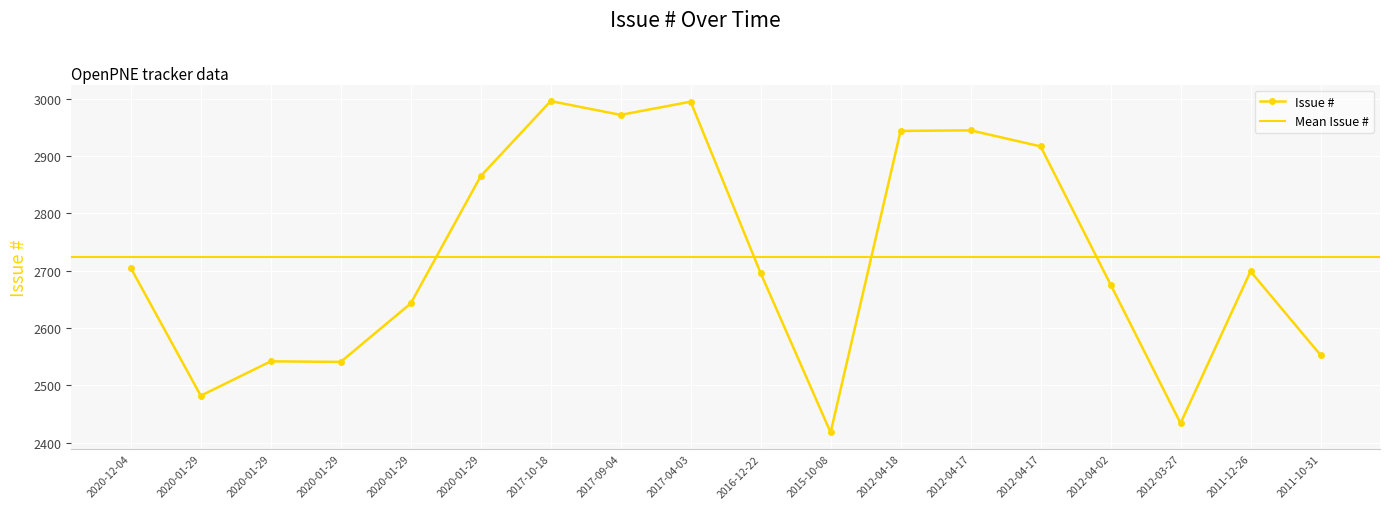

Rank the categories by value from lowest to highest.

2015-10-08, 2012-03-27, 2020-01-29, 2020-01-29, 2020-01-29, 2011-10-31, 2020-01-29, 2012-04-02, 2016-12-22, 2011-12-26, 2020-12-04, 2020-01-29, 2012-04-17, 2012-04-18, 2012-04-17, 2017-09-04, 2017-04-03, 2017-10-18